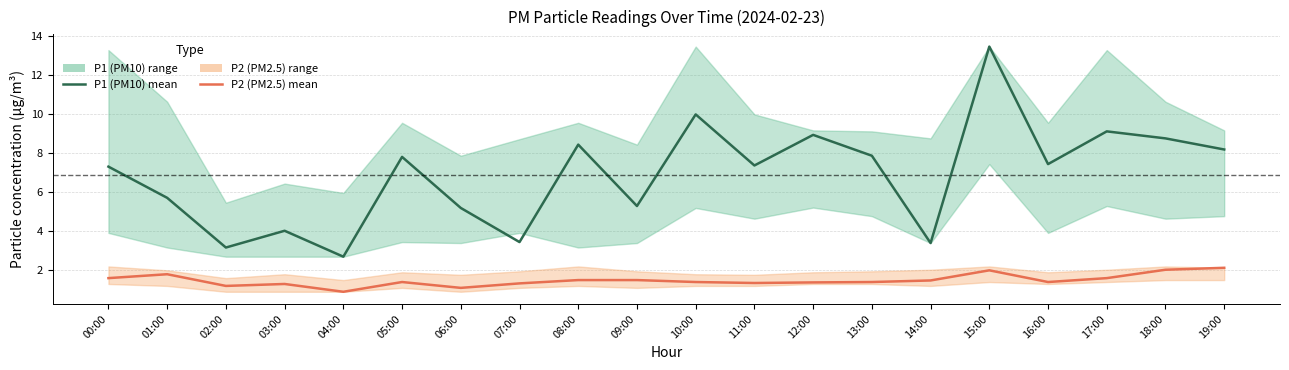

Reading left to right, what are all the values shown in this chart?

P1 (PM10): 7.3	5.7	3.2	4.0	2.7	7.8	5.2	3.5	8.4	5.3	10.0	7.4	8.9	7.9	3.4	13.5	7.5	9.1	8.8	8.2
P2 (PM2.5): 1.6	1.8	1.2	1.3	0.9	1.4	1.1	1.3	1.5	1.5	1.4	1.4	1.4	1.4	1.5	2.0	1.4	1.6	2.0	2.1